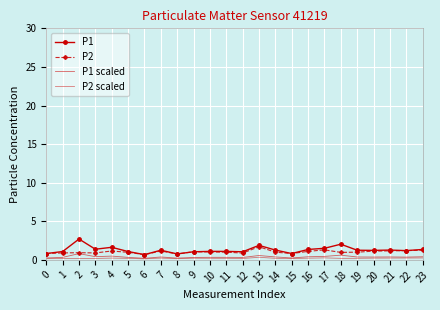

At which label does P2 scaled reach its minimum?

6